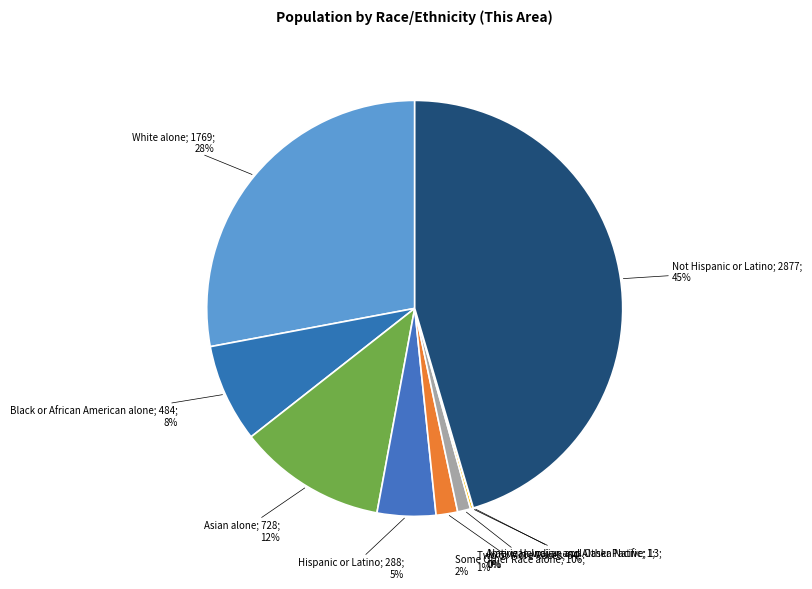

Count the number of slices in the pie.

9